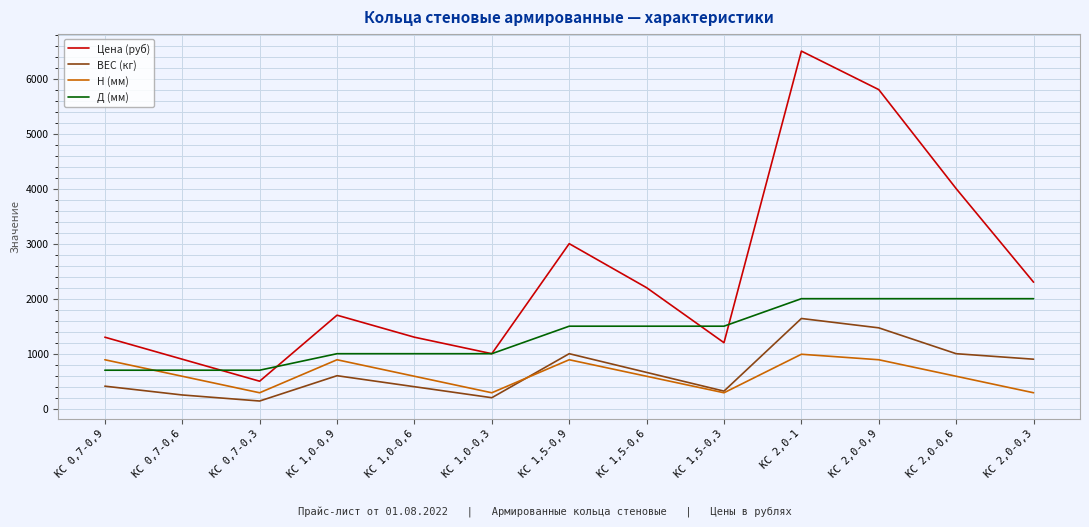

What is the average value of the Цена (руб) series?

2438